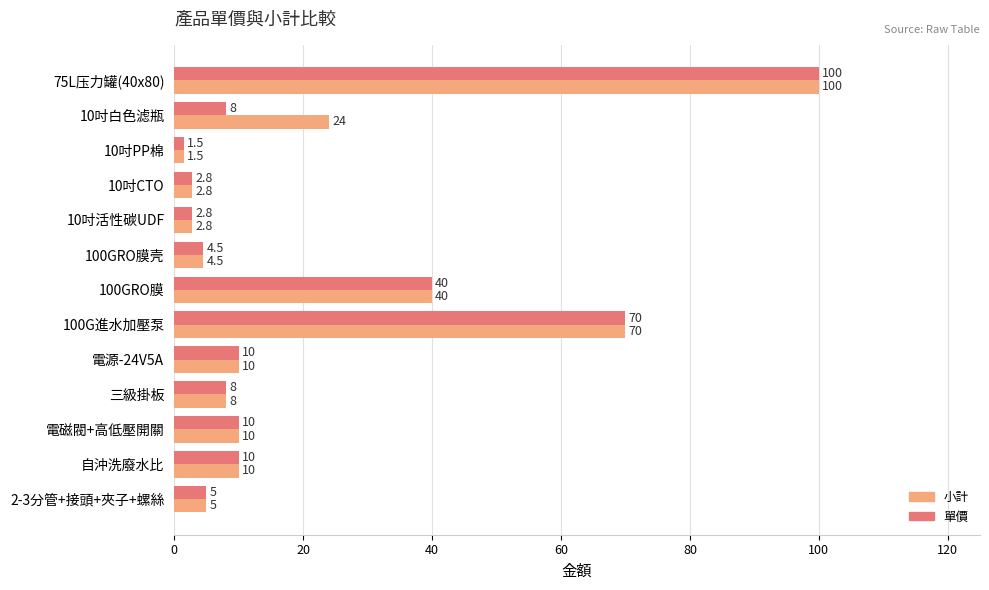

Rank the series by their average value, from lowest to highest.

單價, 小計